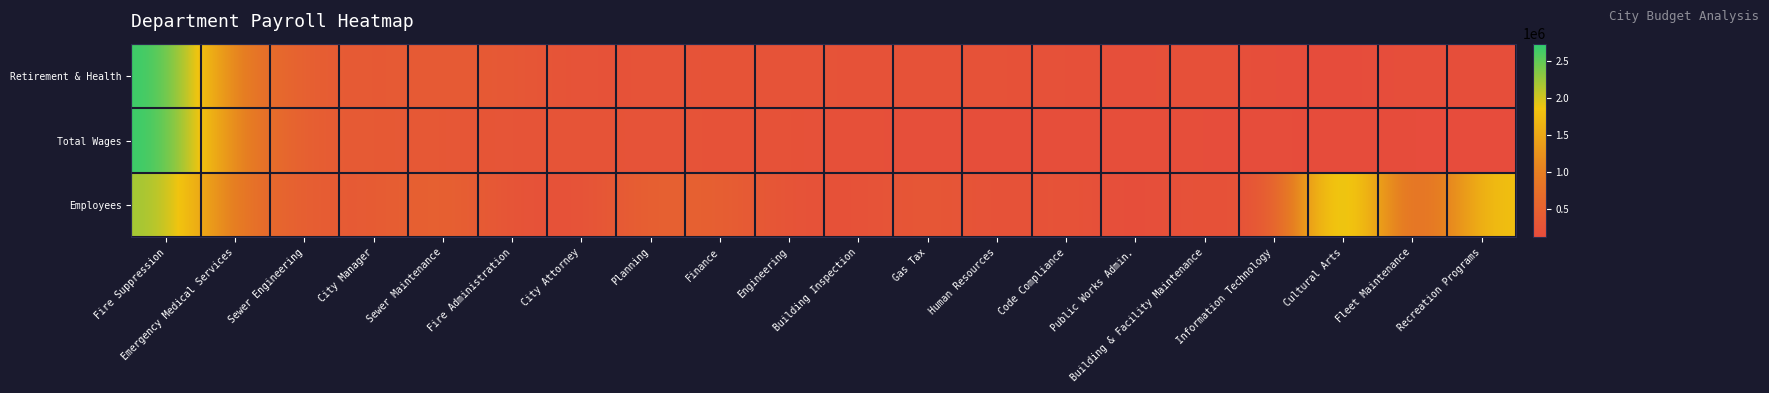

Rank the categories by value from highest to lowest.

Fire Suppression, Emergency Medical Services, Sewer Engineering, Sewer Maintenance, Fire Administration, City Manager, Finance, Engineering, Planning, Building Inspection, Gas Tax, Human Resources, City Attorney, Building & Facility Maintenance, Code Compliance, Fleet Maintenance, Public Works Admin., Recreation Programs, Information Technology, Cultural Arts